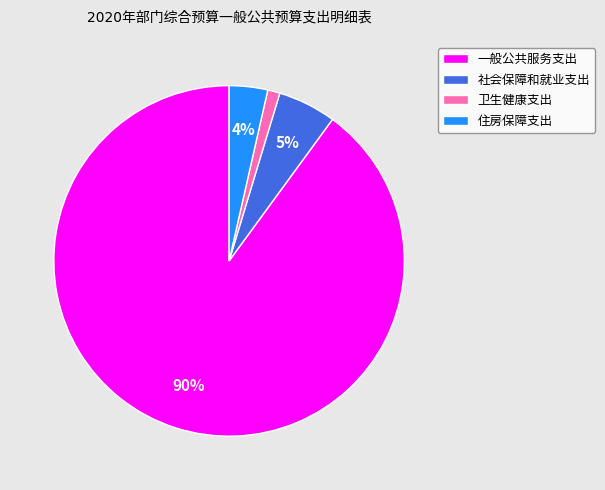

Is there any slice that represents more than half of the pie?

Yes